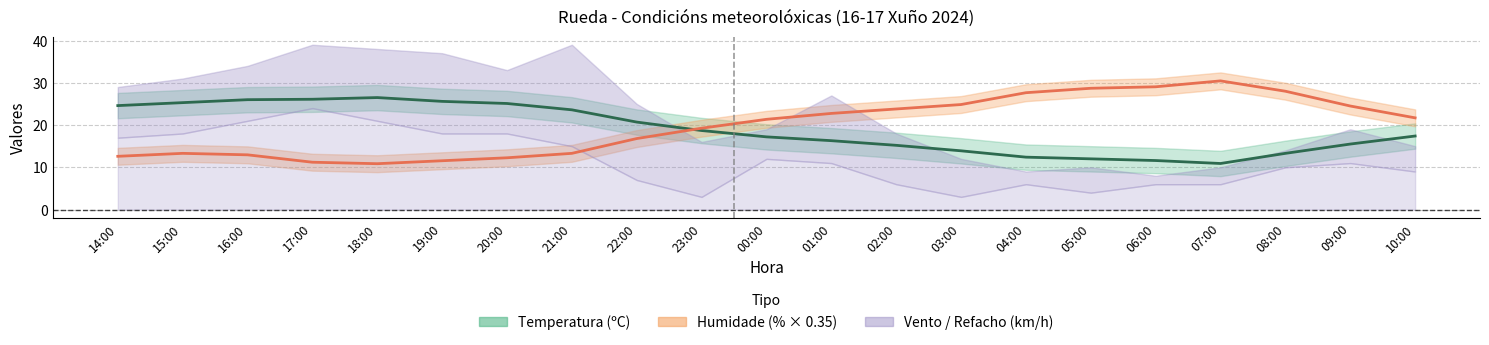

At which label does Humidade reach its minimum?

18:00